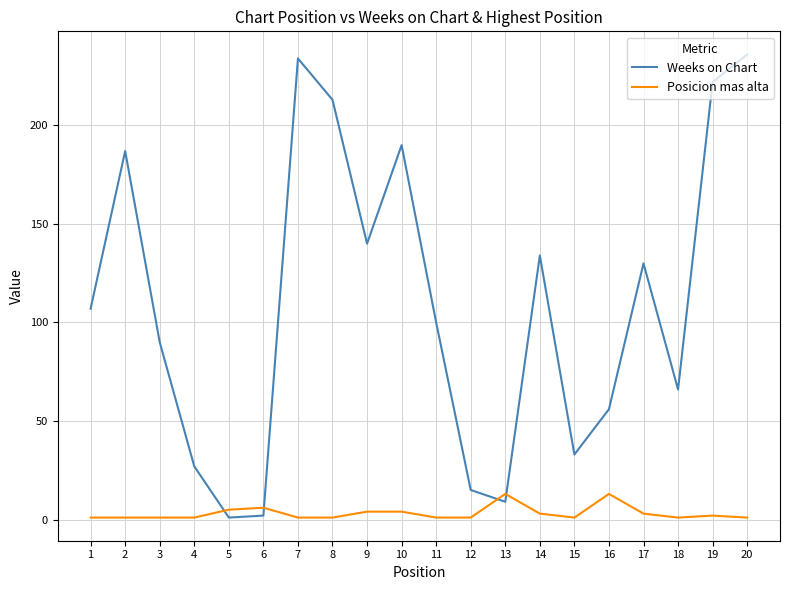

What value does the Weeks on Chart series have at 7?

234